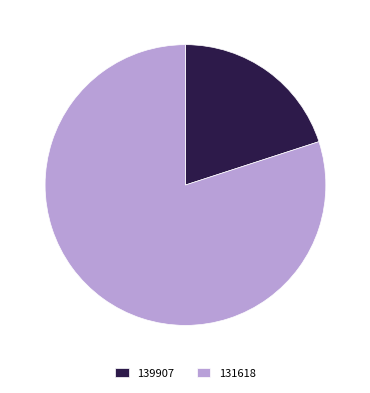

What is the largest slice in the pie chart?

131618